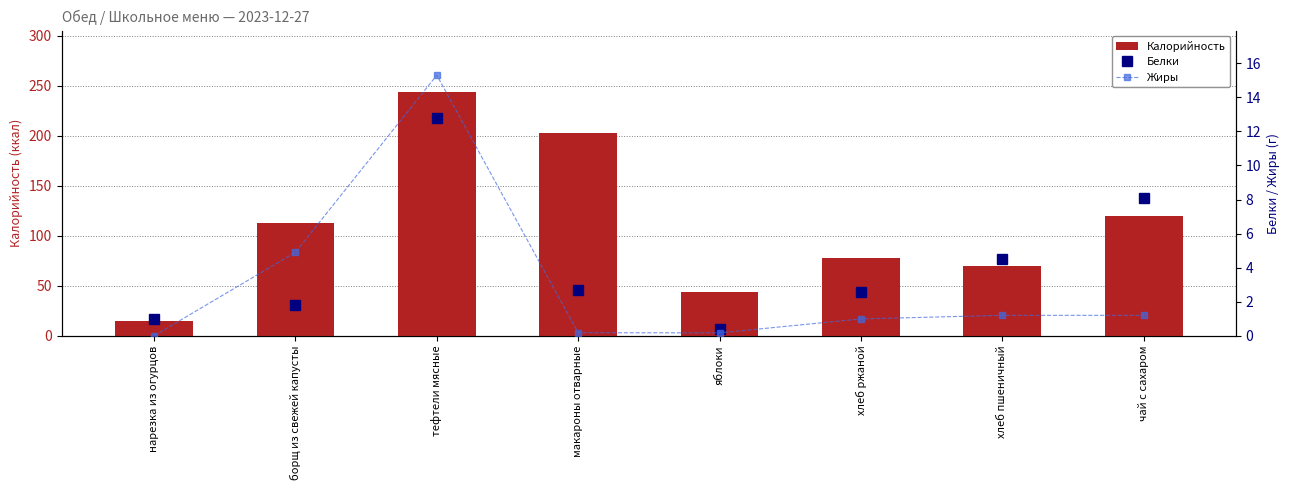

Where is Жиры nearest to the value 7?

борщ из свежей капусты